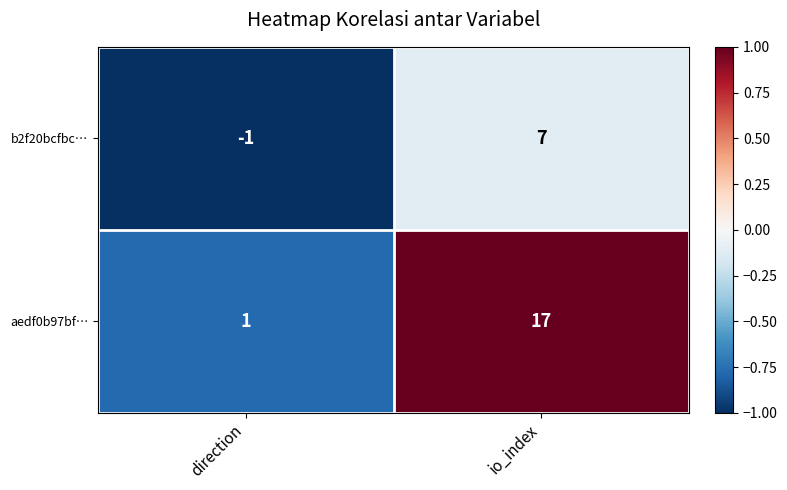

How many categories are shown in the chart?

2